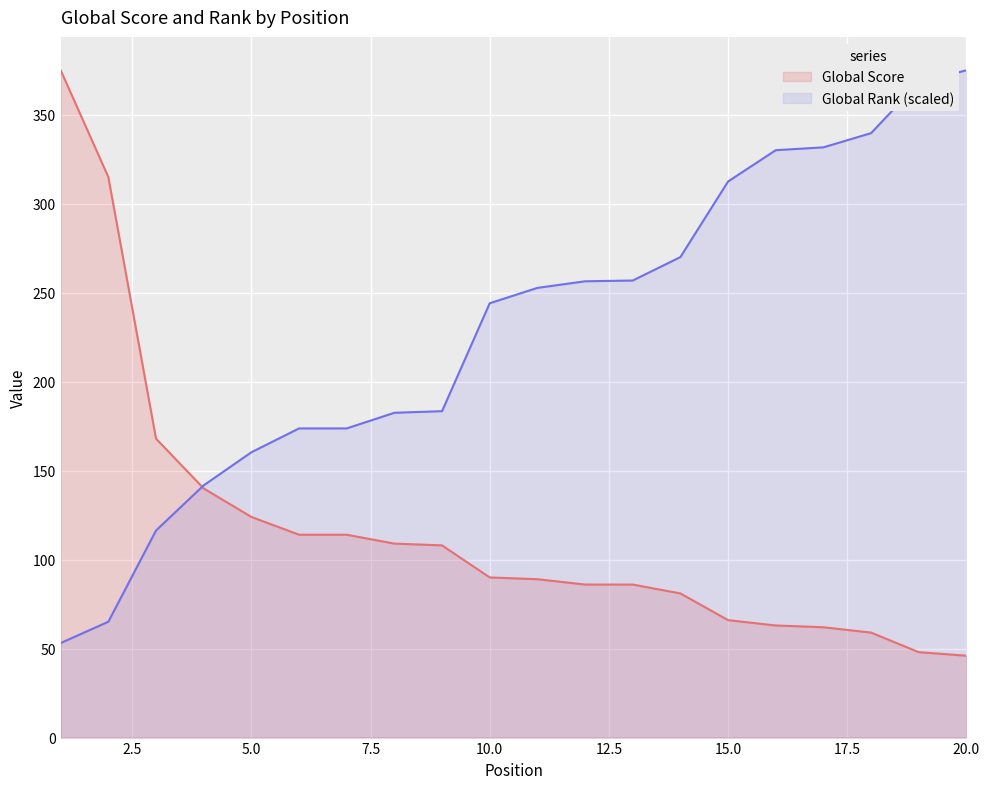

What is the sum of the Global Score values at 10 and 3?

258.0